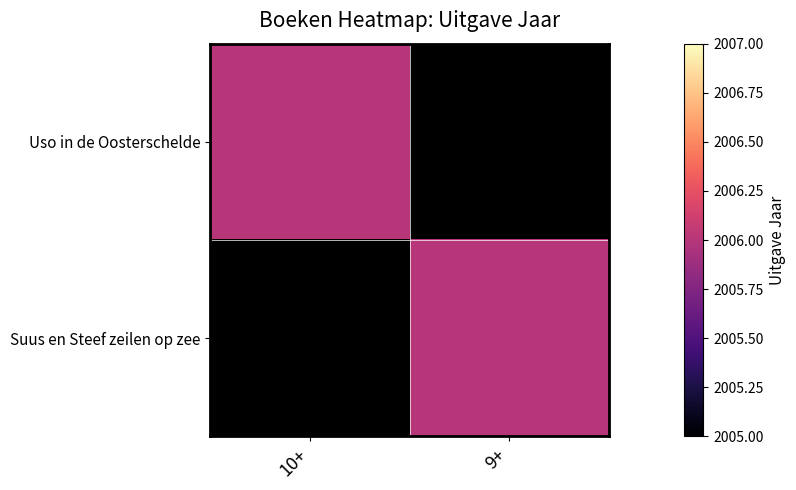

Reading left to right, transcribe all the data shown in this chart.

Uso in de Oosterschelde: 10+=2006	9+=0
Suus en Steef zeilen op zee: 10+=0	9+=2006